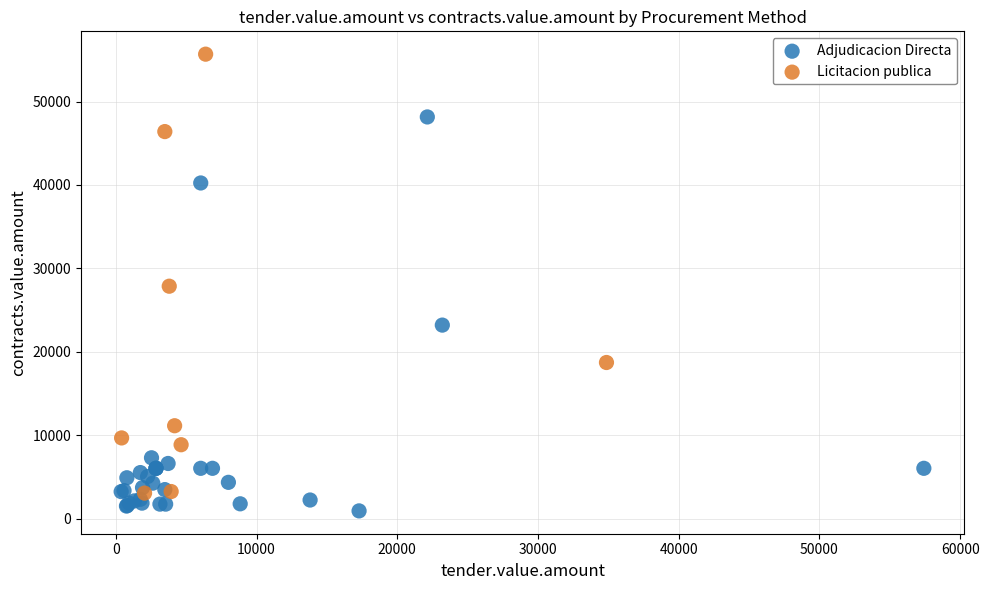

Which series has the largest Y range (max minus min)?

Licitacion publica